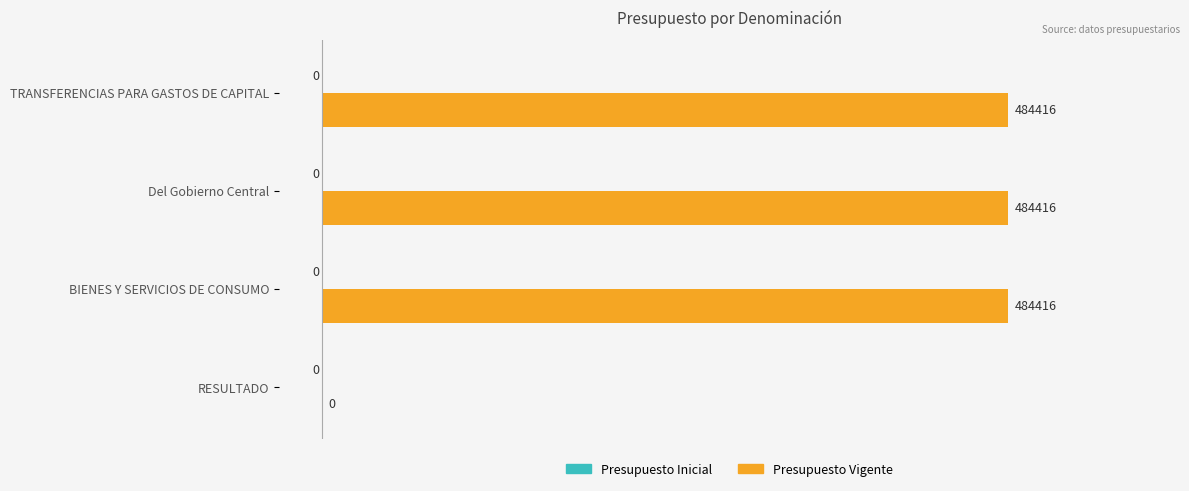

What is the change in value from BIENES Y SERVICIOS DE CONSUMO to RESULTADO?

-484416